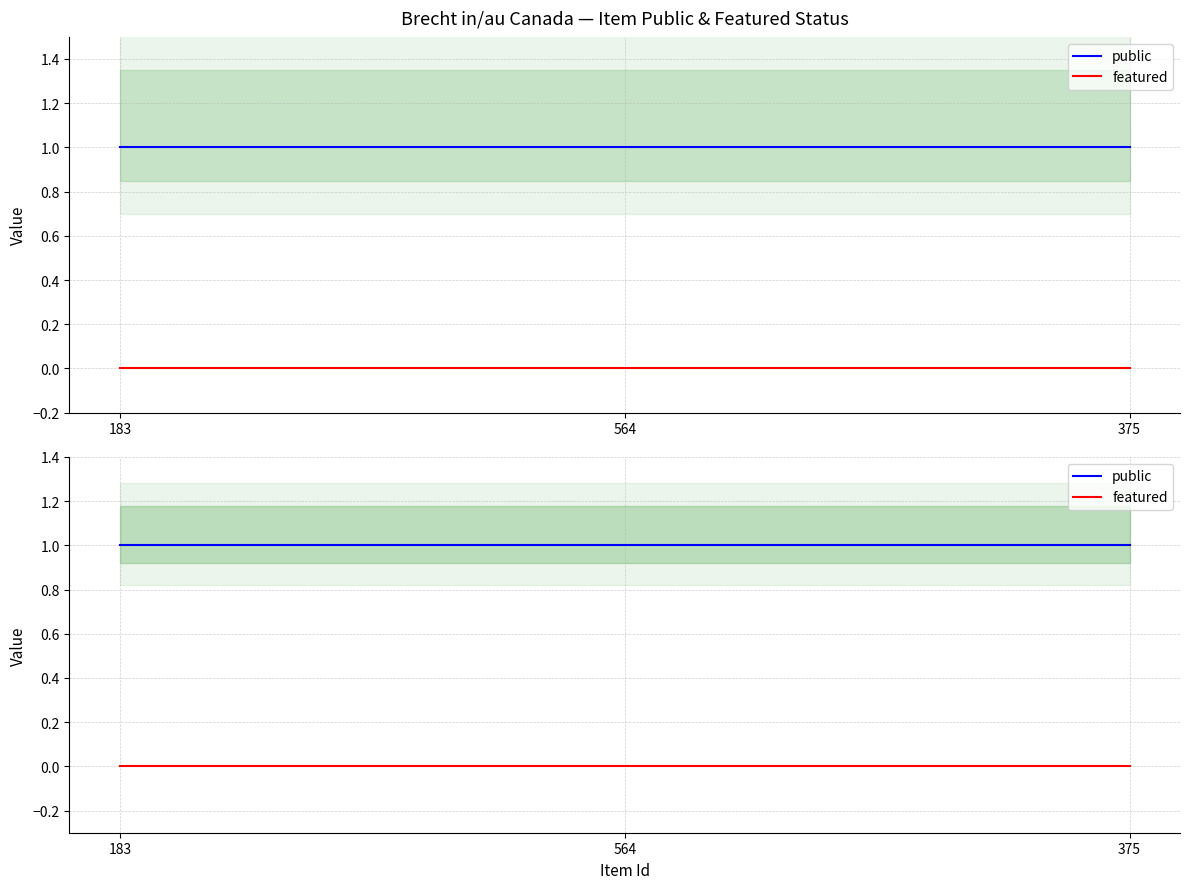

Reading left to right, transcribe all the data shown in this chart.

public: 183=1	564=1	375=1
featured: 183=0	564=0	375=0